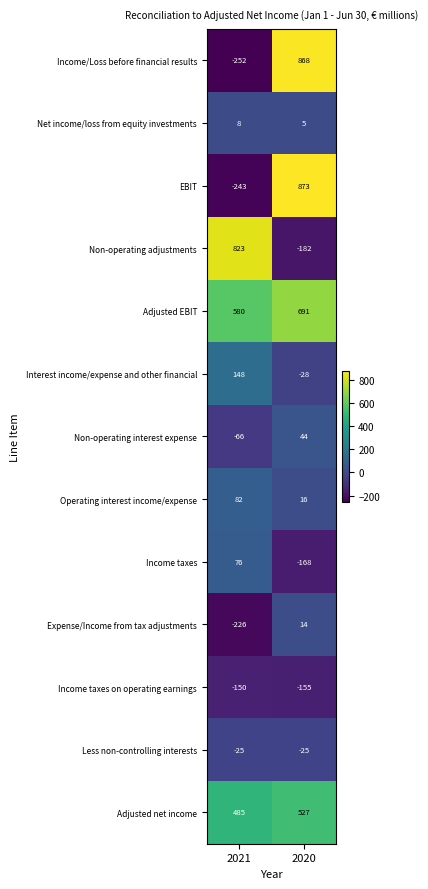

Rank the series by their maximum value, from lowest to highest.

Income taxes on operating earnings, Less non-controlling interests, Net income/loss from equity investments, Expense/Income from tax adjustments, Non-operating interest expense, Income taxes, Operating interest income/expense, Interest income/expense and other financial, Adjusted net income, Adjusted EBIT, Non-operating adjustments, Income/Loss before financial results, EBIT